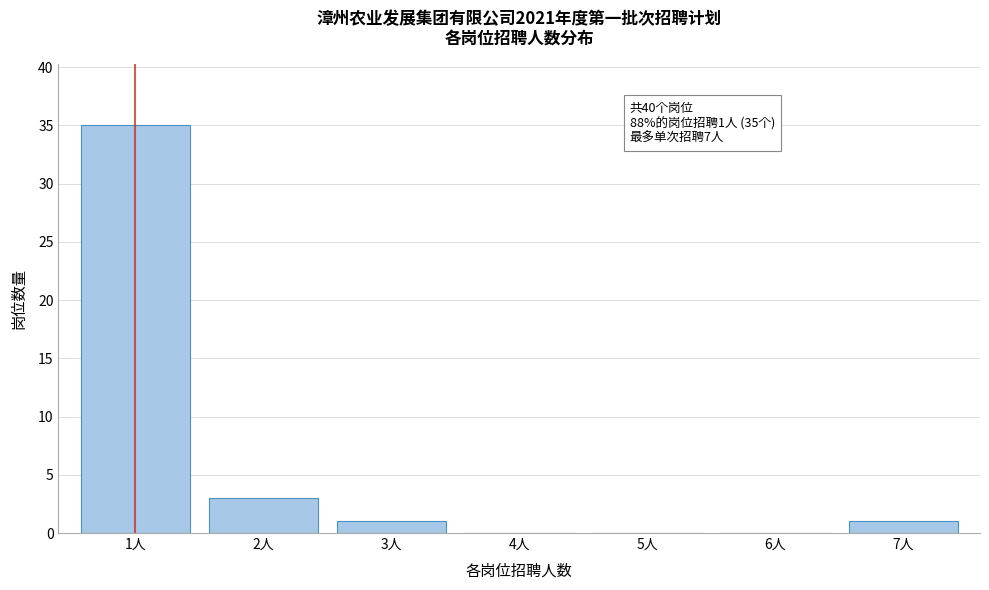

Reading right to left, transcribe all the data shown in this chart.

7人=1	6人=0	5人=0	4人=0	3人=1	2人=3	1人=35